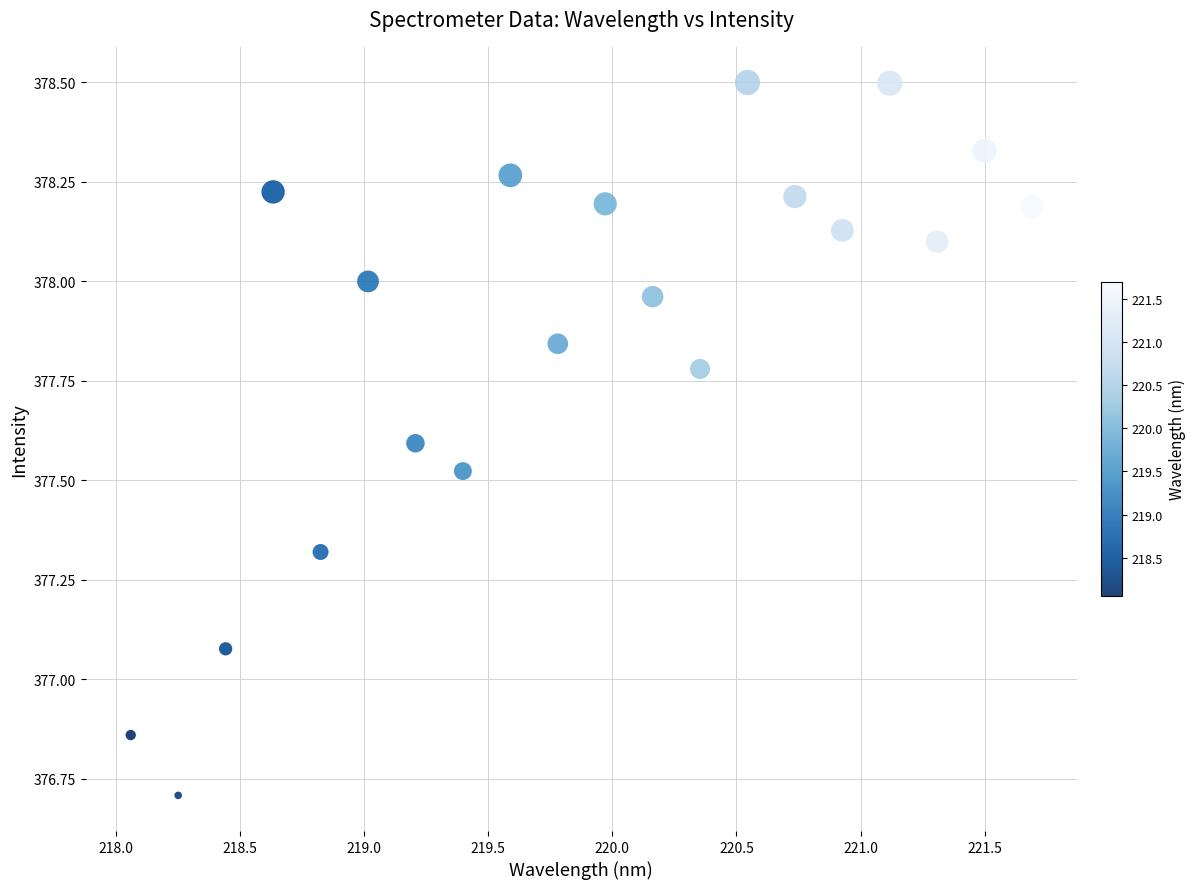

What is the range of X values (max minus min)?

3.6